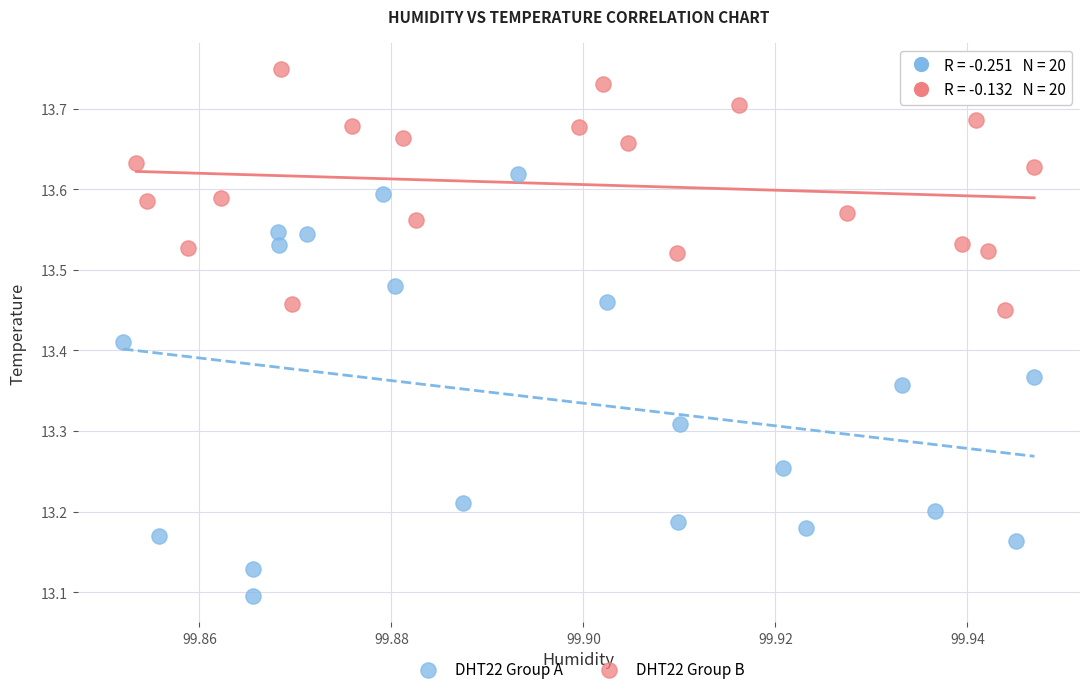

Which series contains the lowest Y value?

DHT22 Group A